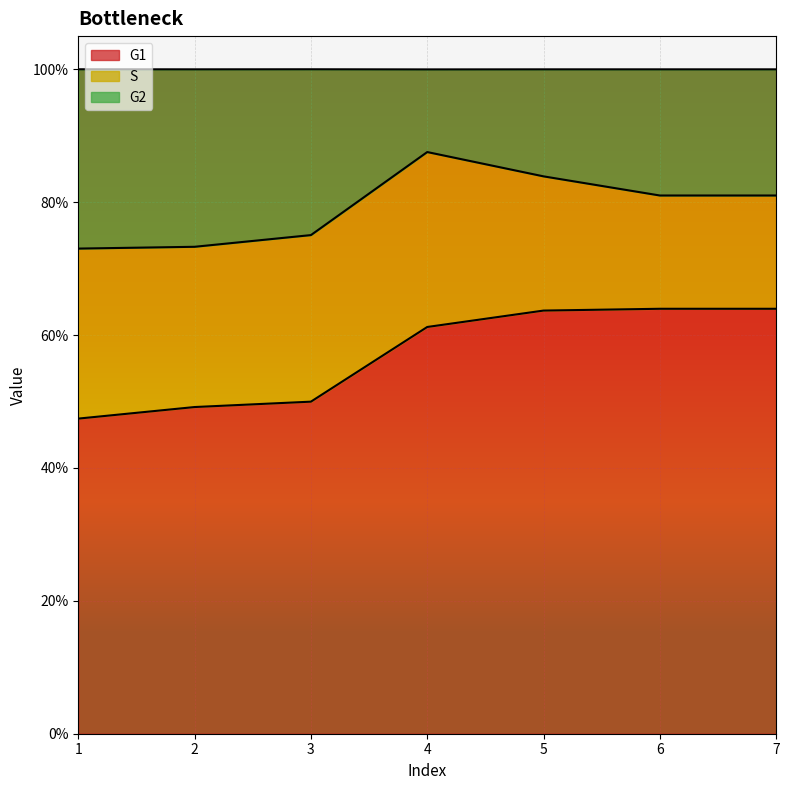

What is the value of the G1 point at the 5th from the left?

0.6